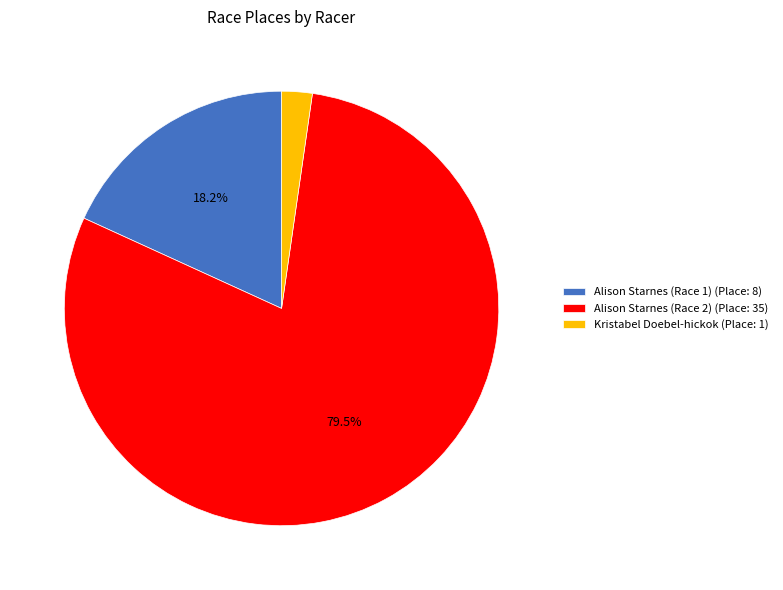

How many slices are in this pie chart?

3